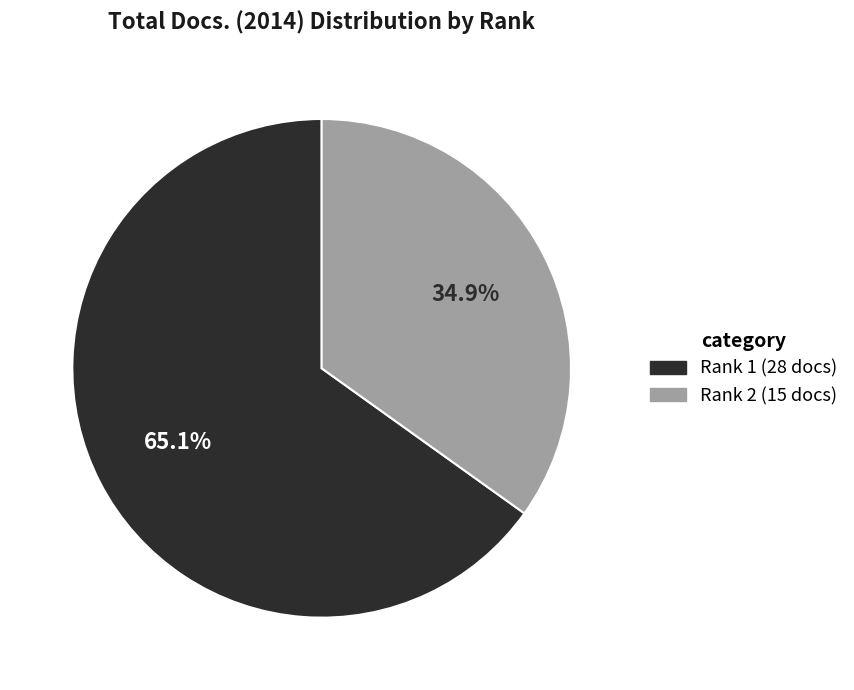

What percentage is NOT represented by Rank 1 (28 docs)?

34.9%